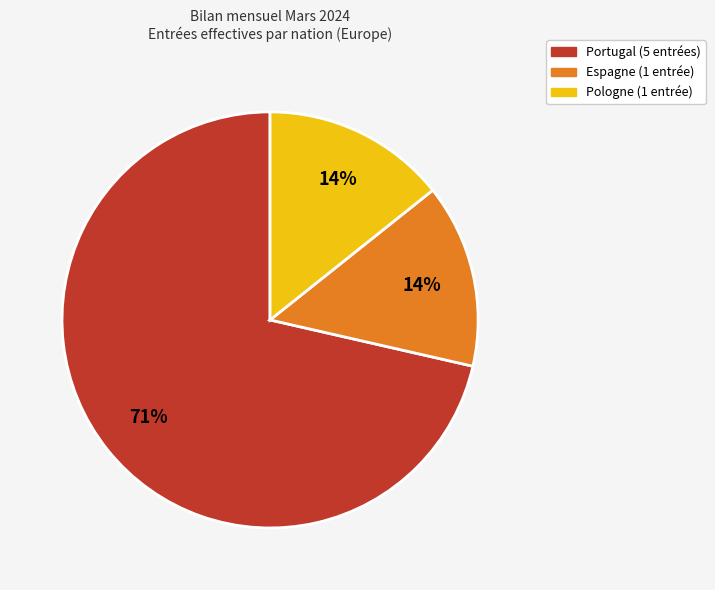

Is there any slice that represents more than half of the pie?

Yes